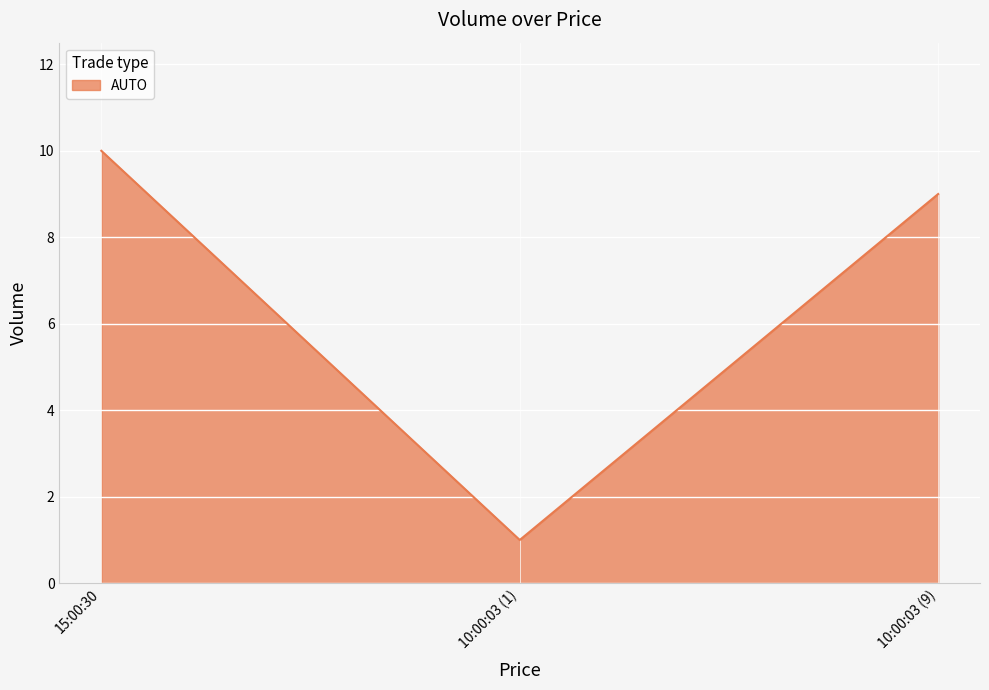

At which category does the chart reach its minimum across all series?

10:00:03 (1)